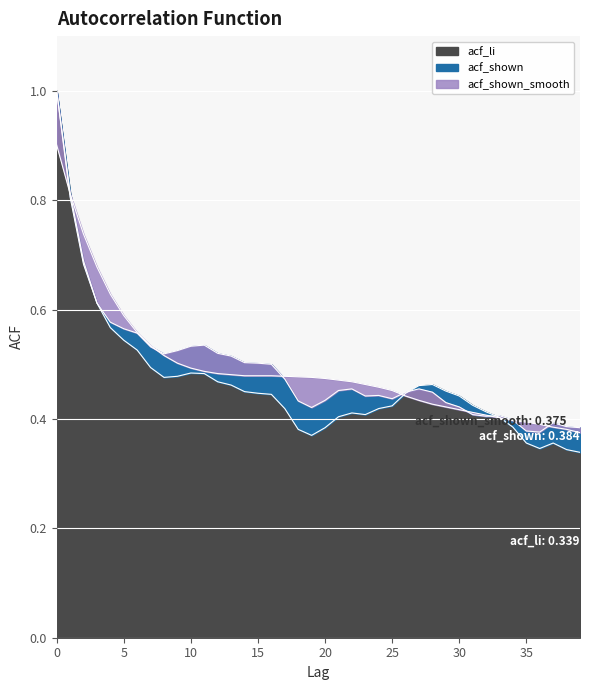

What value does the acf_shown series have at 9?

0.5